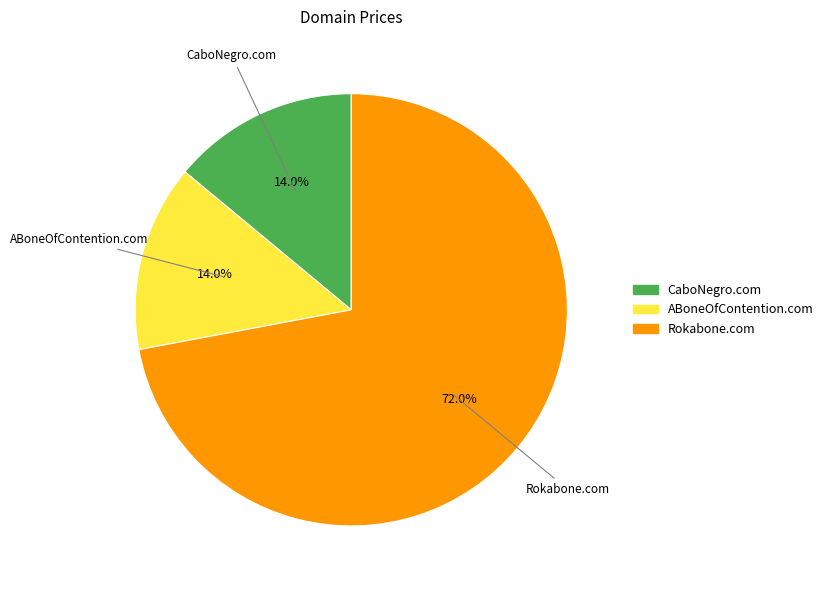

How many segments does this pie chart have?

3